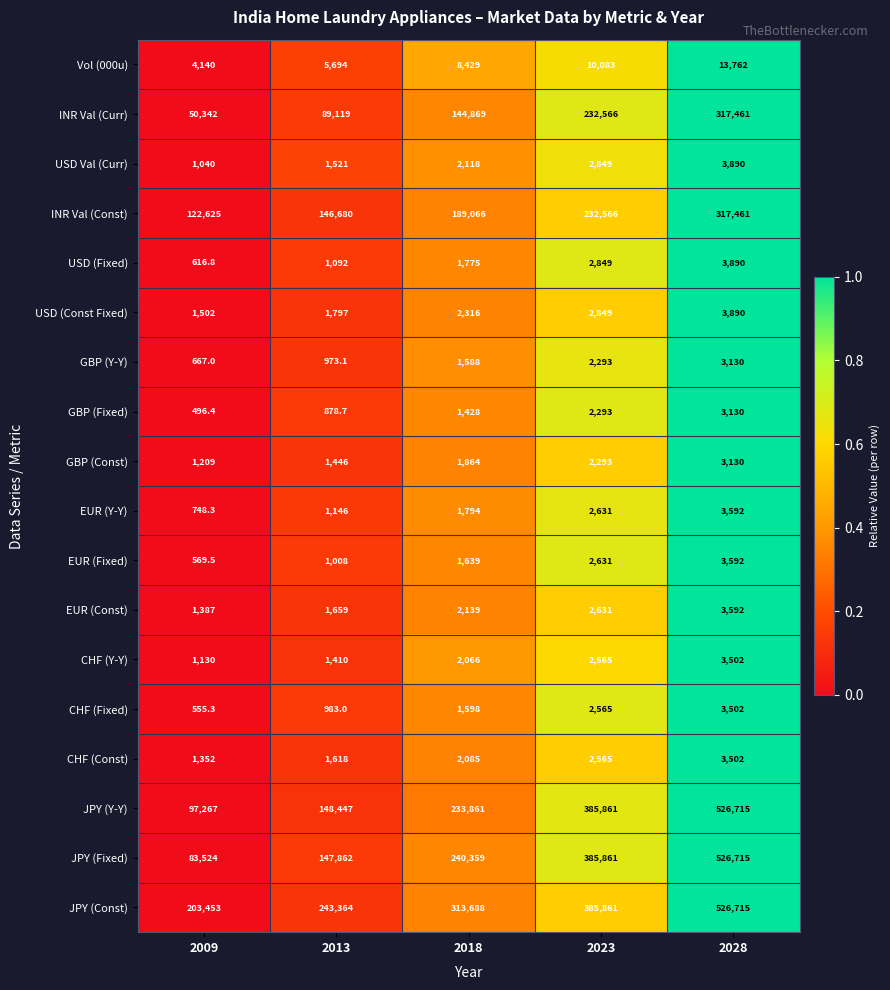

The value of EUR (Y-Y) at 2018 is 1794.0. True or false?

True